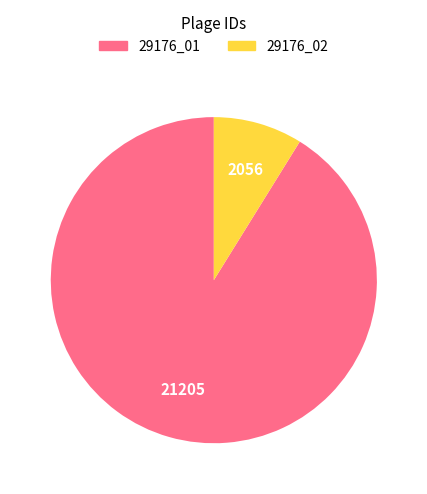

Is there a majority slice in this chart?

Yes